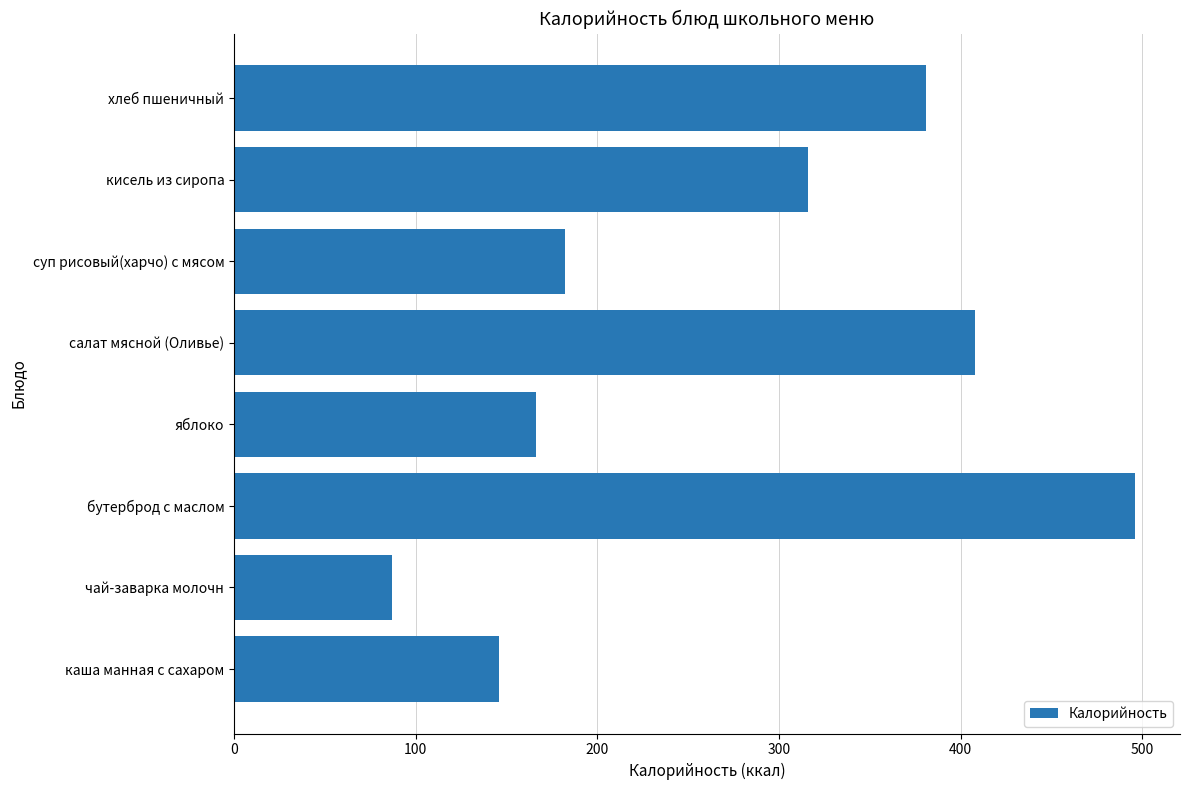

Is it true that the value at суп рисовый(харчо) с мясом is 93?

False